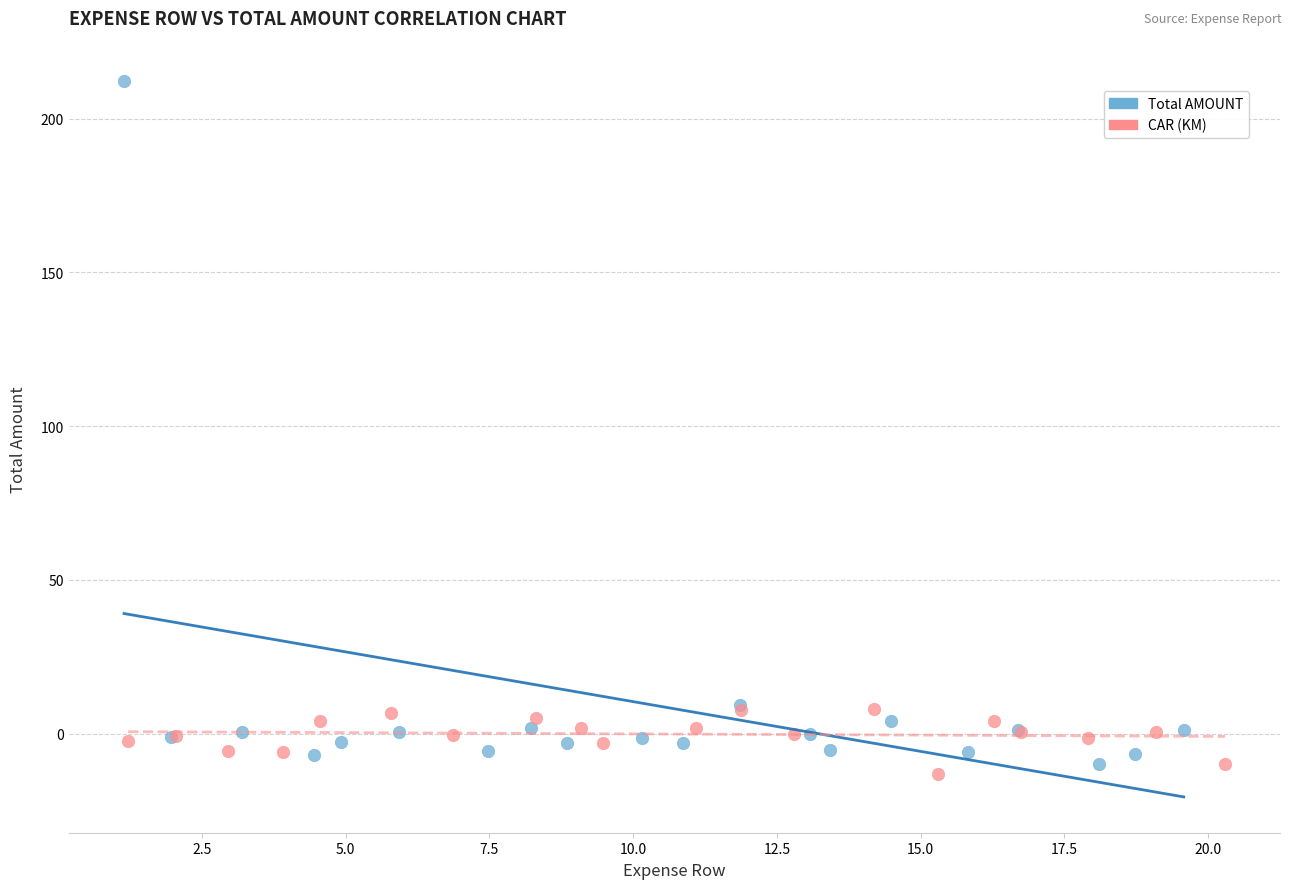

Which series reaches the maximum Y coordinate?

Total AMOUNT